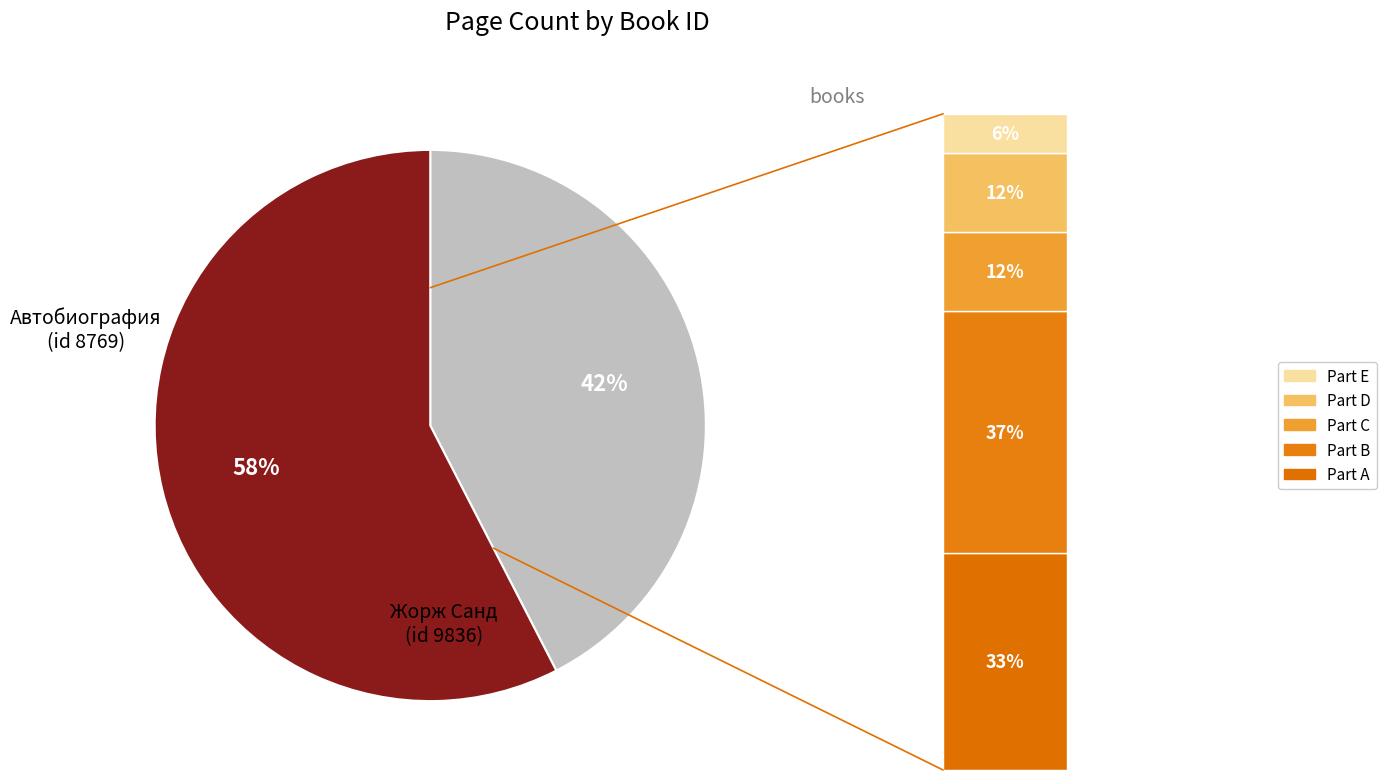

What is the change in value from 8769 to 9836?

+124